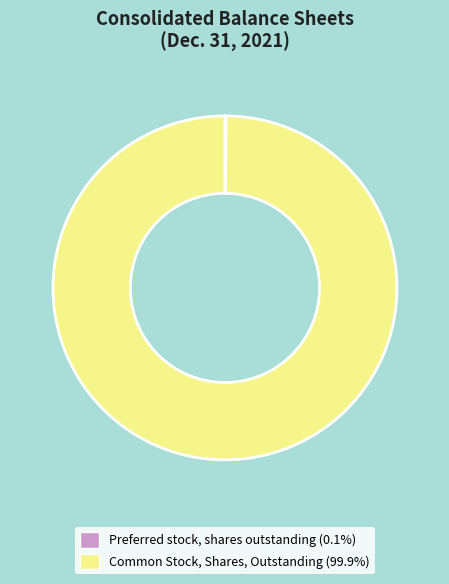

Is Common Stock, Shares, Outstanding (99.9%) the majority of the pie?

Yes